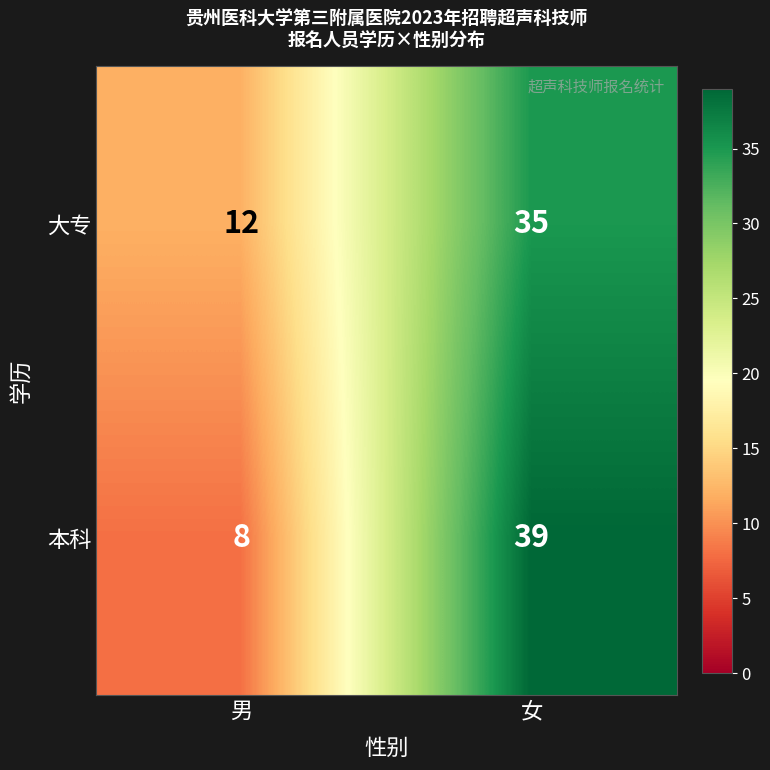

Reading left to right, what are all the values shown in this chart?

大专: 12	35
本科: 8	39